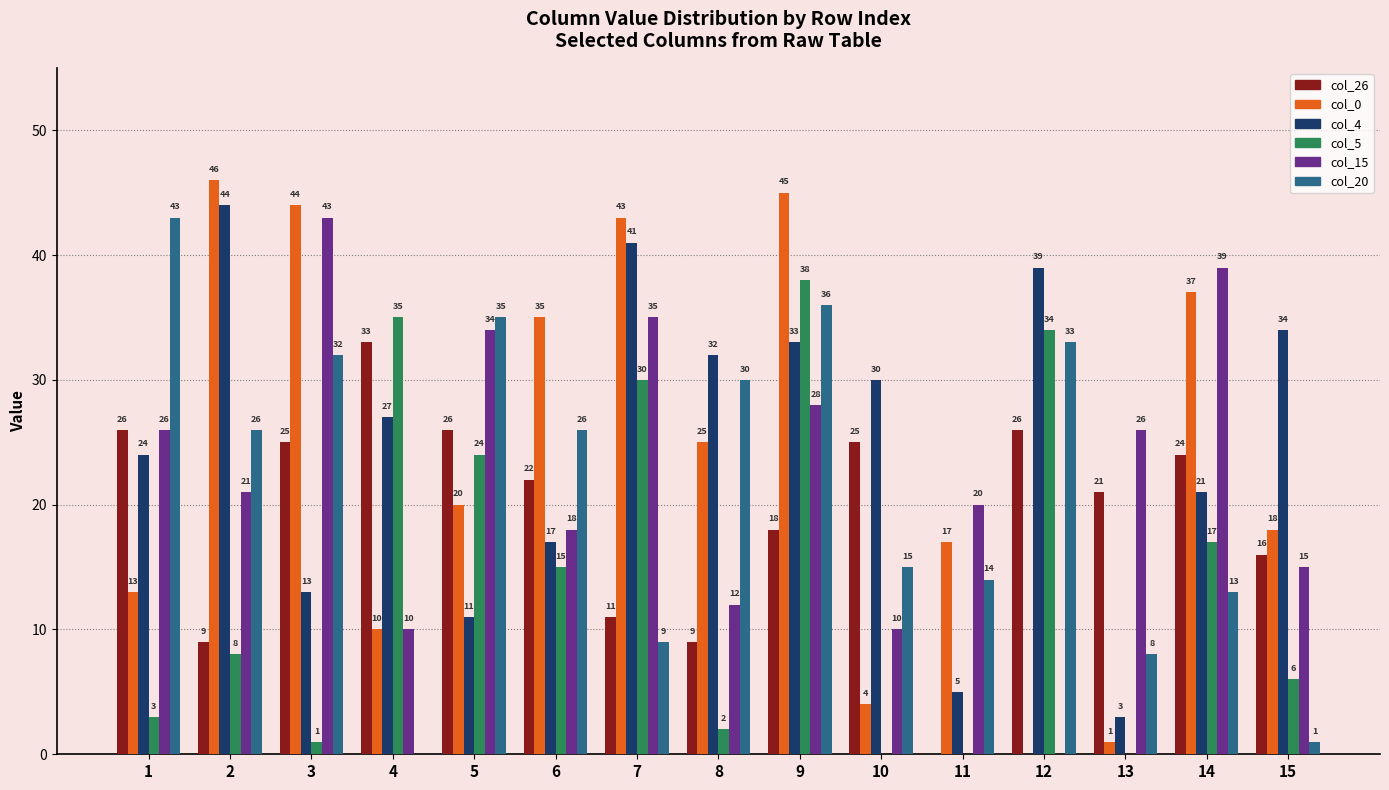

Reading right to left, list all the values displayed in this chart.

col_26: 15=16	14=24	13=21	12=26	11=0	10=25	9=18	8=9	7=11	6=22	5=26	4=33	3=25	2=9	1=26
col_0: 15=18	14=37	13=1	12=0	11=17	10=4	9=45	8=25	7=43	6=35	5=20	4=10	3=44	2=46	1=13
col_4: 15=34	14=21	13=3	12=39	11=5	10=30	9=33	8=32	7=41	6=17	5=11	4=27	3=13	2=44	1=24
col_5: 15=6	14=17	13=0	12=34	11=0	10=0	9=38	8=2	7=30	6=15	5=24	4=35	3=1	2=8	1=3
col_15: 15=15	14=39	13=26	12=0	11=20	10=10	9=28	8=12	7=35	6=18	5=34	4=10	3=43	2=21	1=26
col_20: 15=1	14=13	13=8	12=33	11=14	10=15	9=36	8=30	7=9	6=26	5=35	4=0	3=32	2=26	1=43